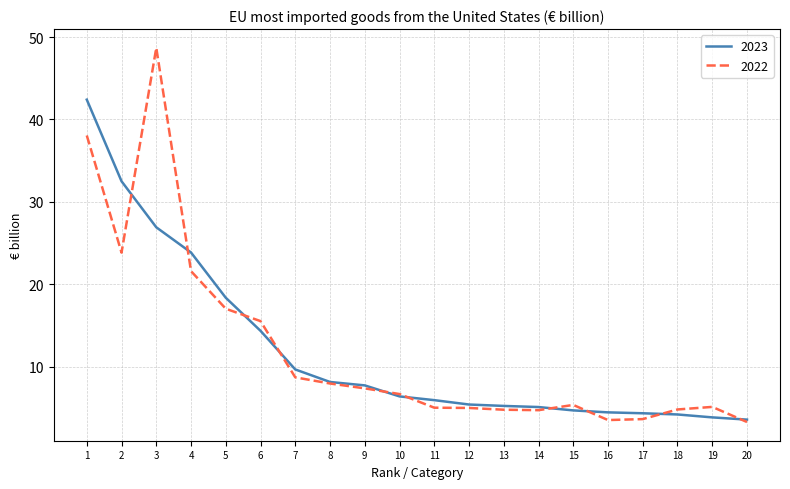

Is it true that 2022 equals 3.6 at 17?

True